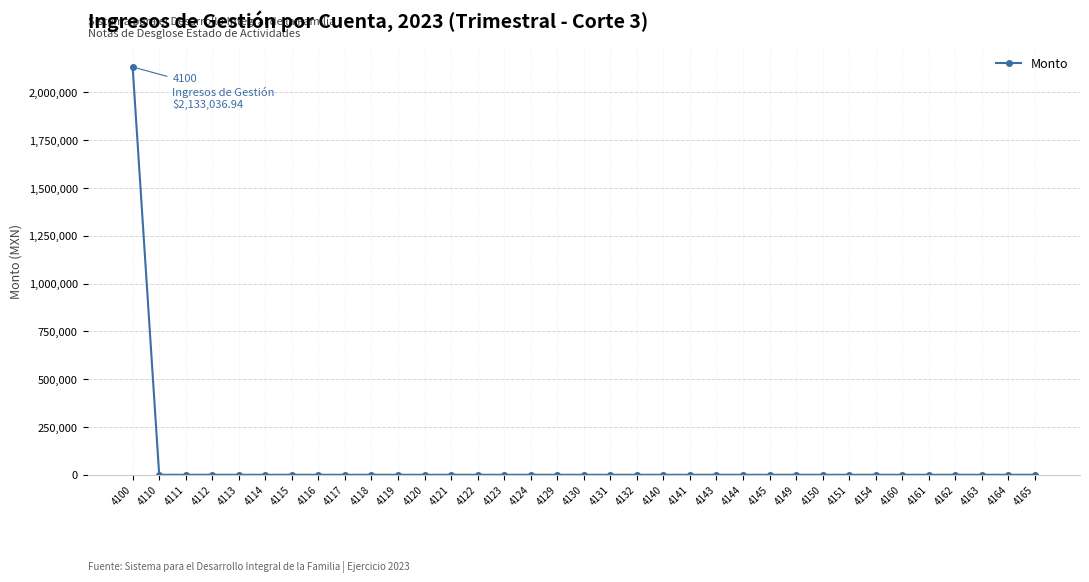

The value at 4154 is -929533.1. True or false?

False